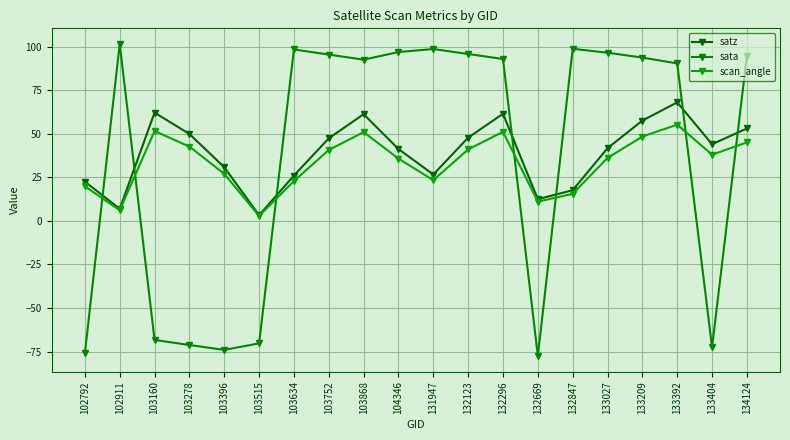

What is the value of the satz point at the 3rd from the left?

62.1